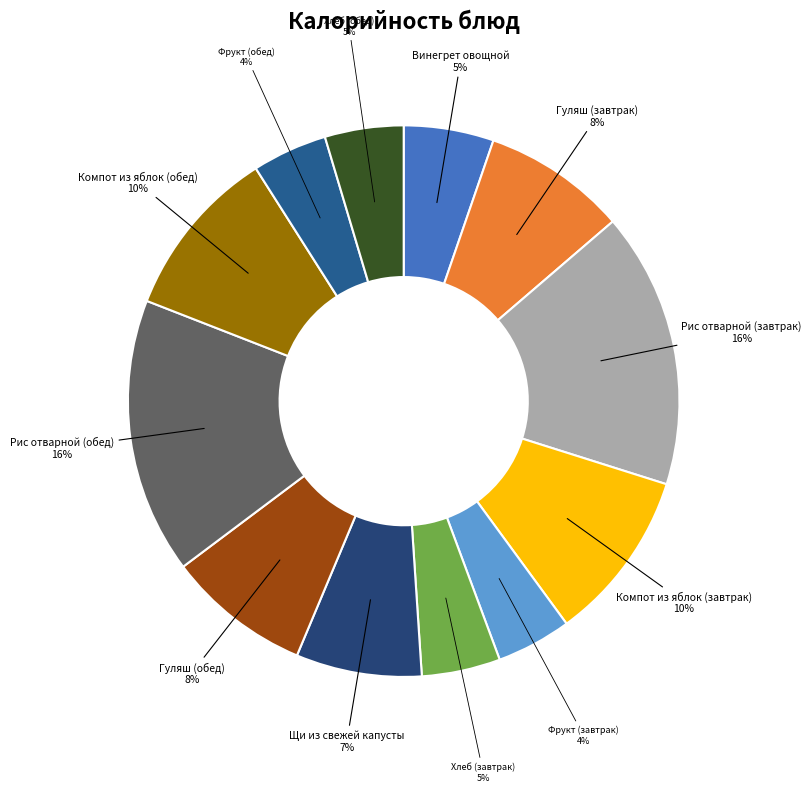

Do Гуляш (завтрак) and Гуляш (обед) together represent more than half of the pie?

No